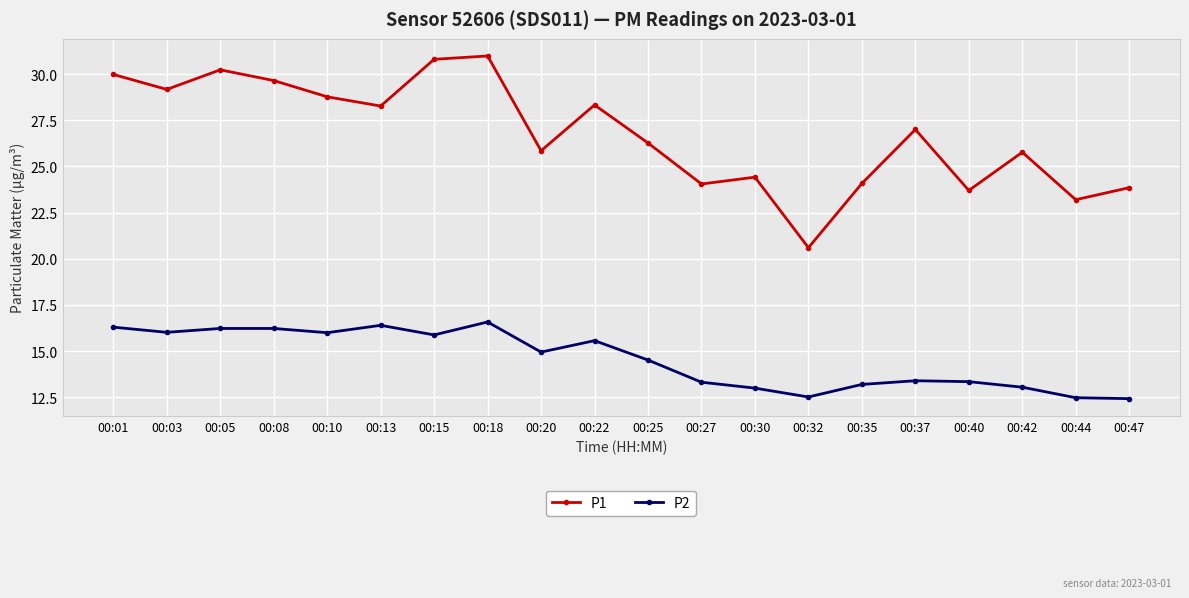

What is the smallest value displayed?

12.4